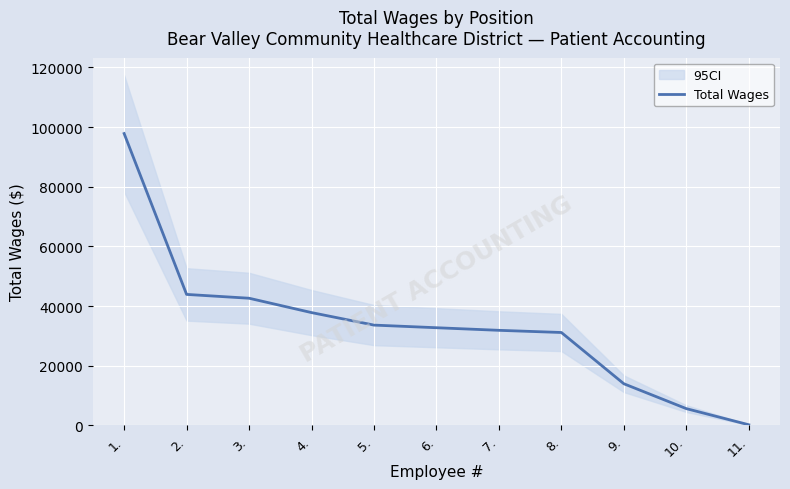

At which category does the chart reach its peak across all series?

1.